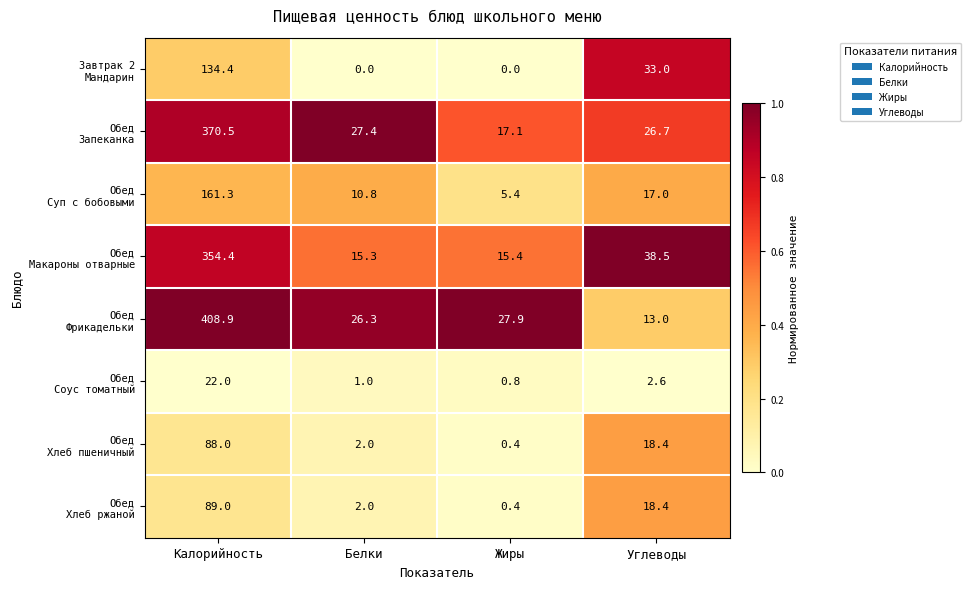

What is the total value across all series at Углеводы?

167.6